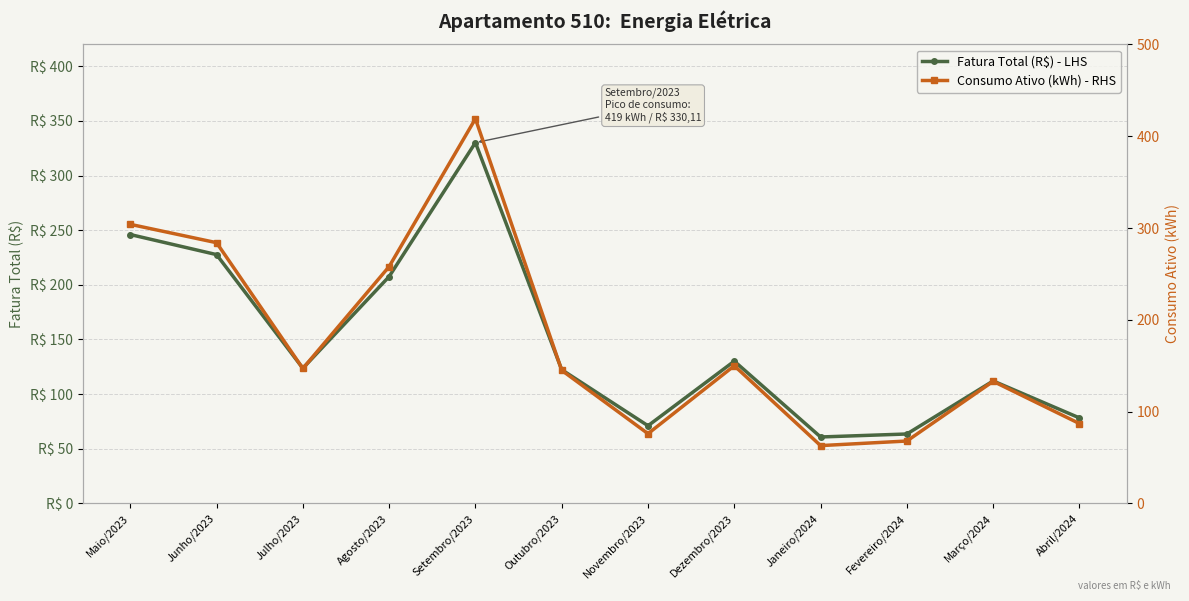

What is the spread (max minus min) of values at Outubro/2023?

22.7